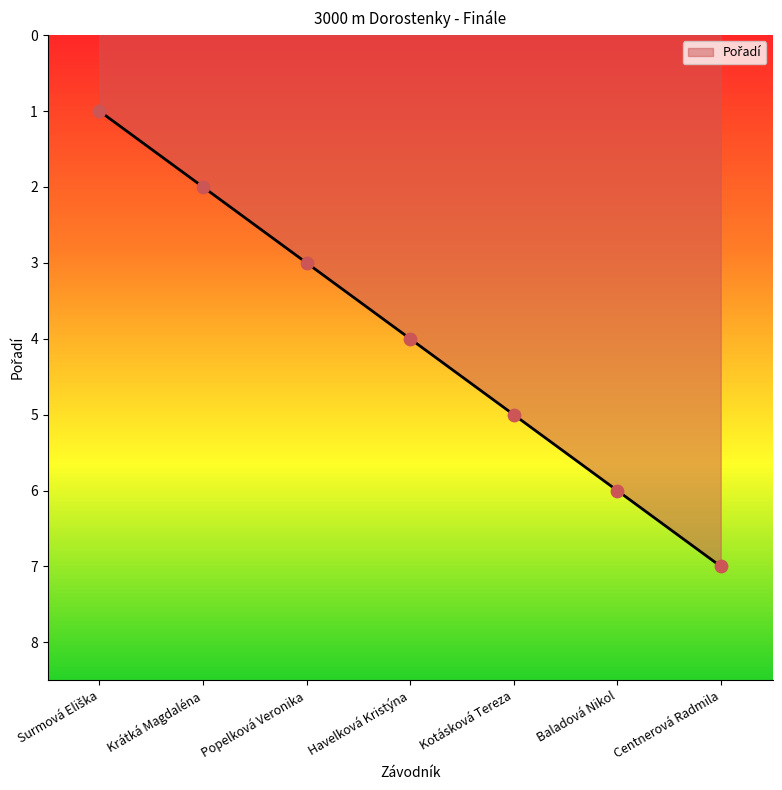

Which has a higher value, Kotásková Tereza or Krátká Magdaléna?

Kotásková Tereza